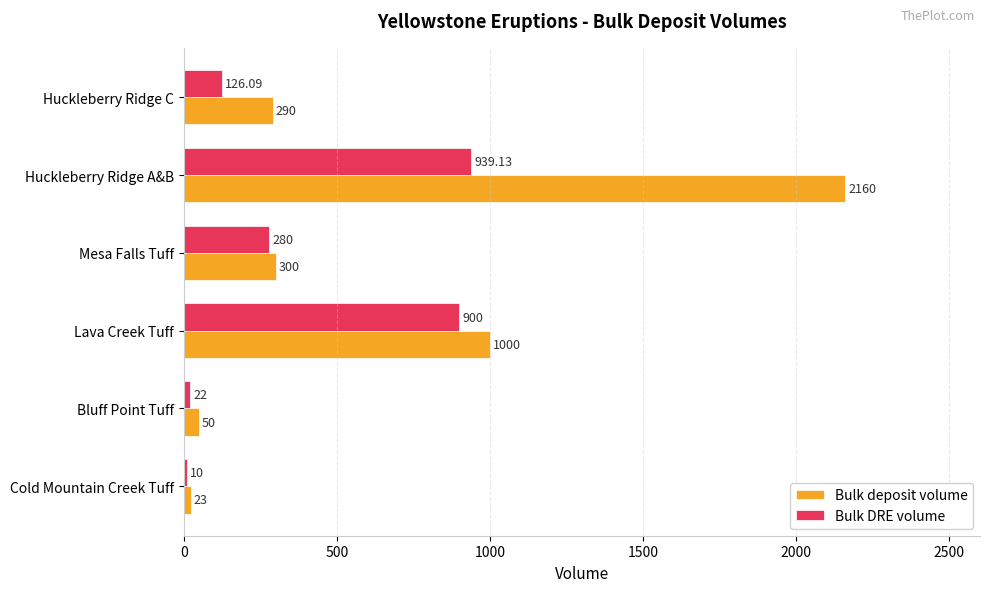

What is the sum of all Bulk DRE volume values?

2277.2